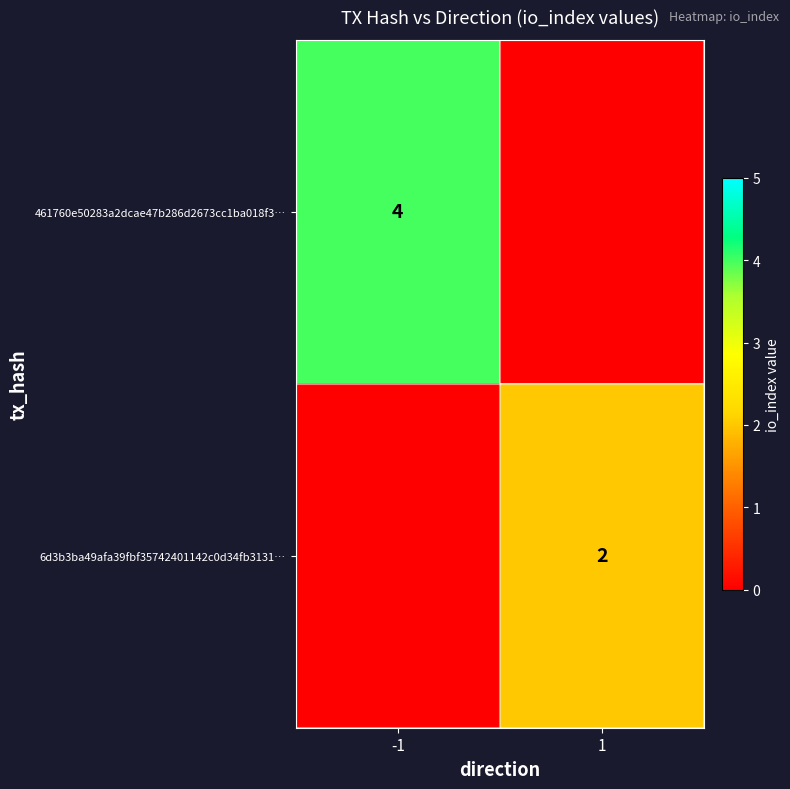

The 6d3b3ba49afa39fbf35742401142c0d34fb3131… series shows 1 at 1. True or false?

False